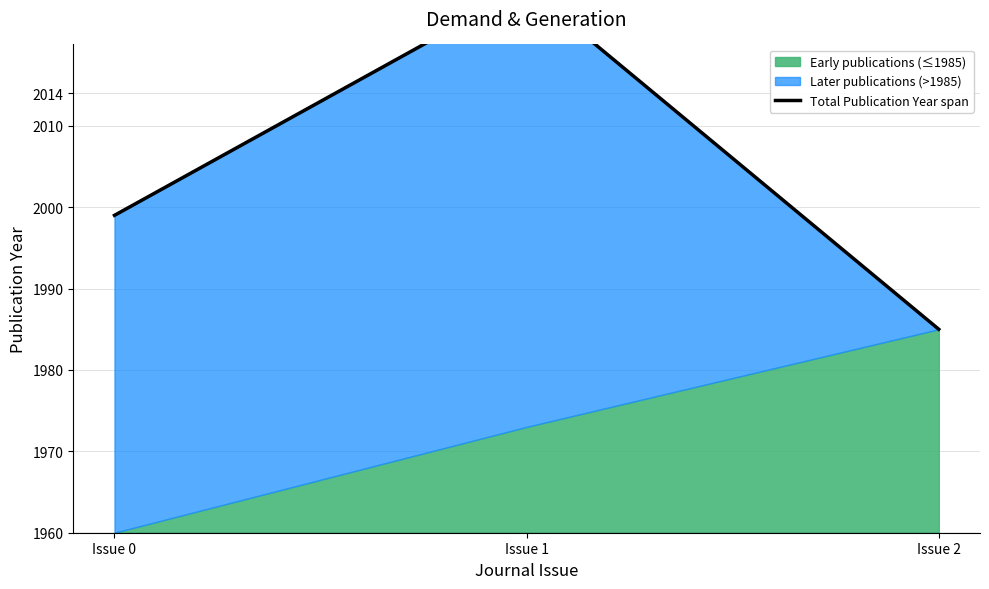

The chart shows a value of 42 at Issue 2. True or false?

False